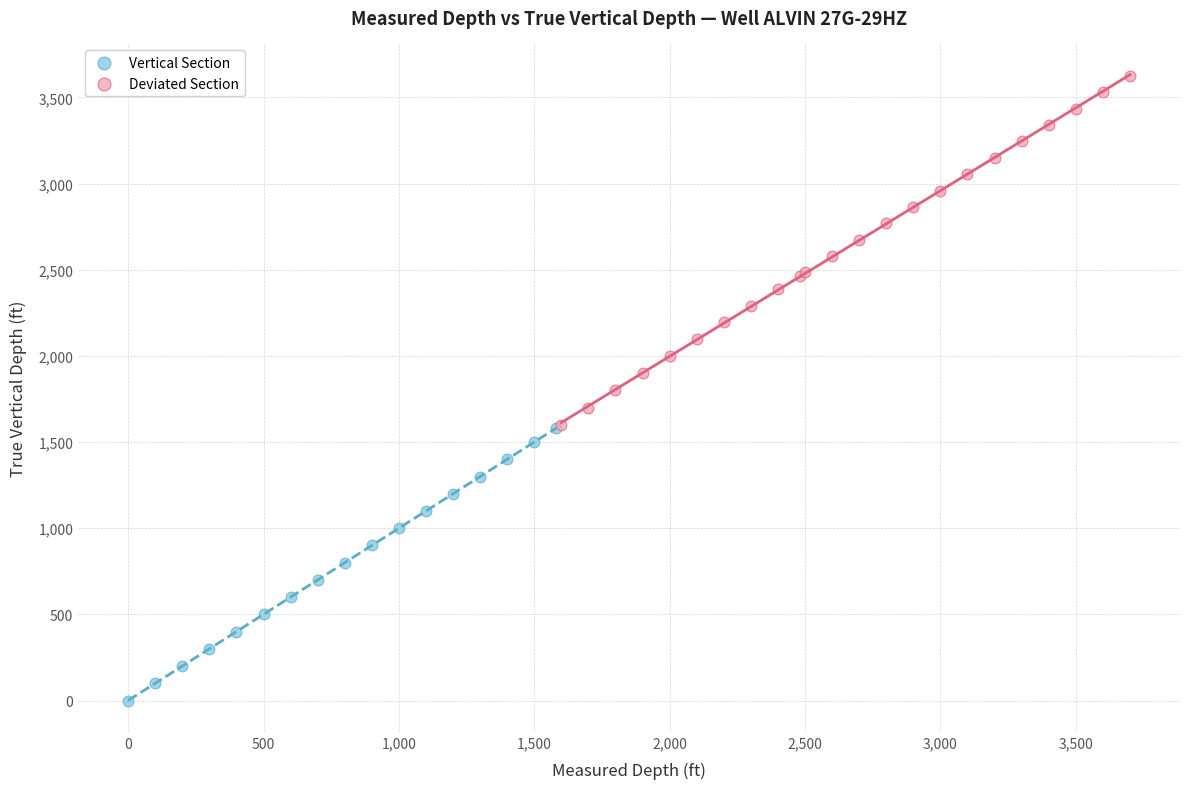

Which series has the widest spread of Y values?

Deviated Section